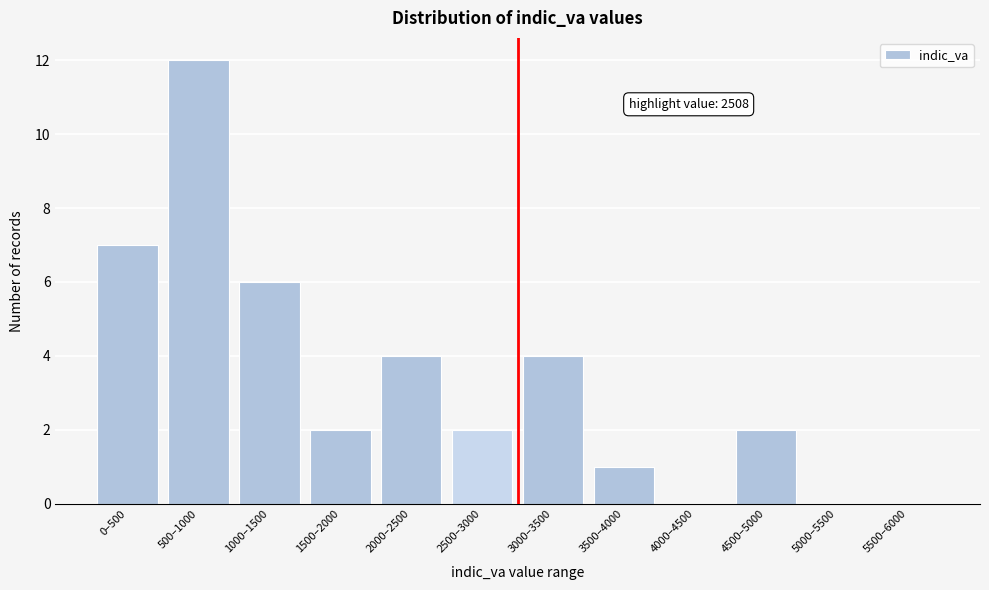

Reading left to right, extract all data points from this chart.

0–500=7	500–1000=12	1000–1500=6	1500–2000=2	2000–2500=4	2500–3000=2	3000–3500=4	3500–4000=1	4000–4500=0	4500–5000=2	5000–5500=0	5500–6000=0